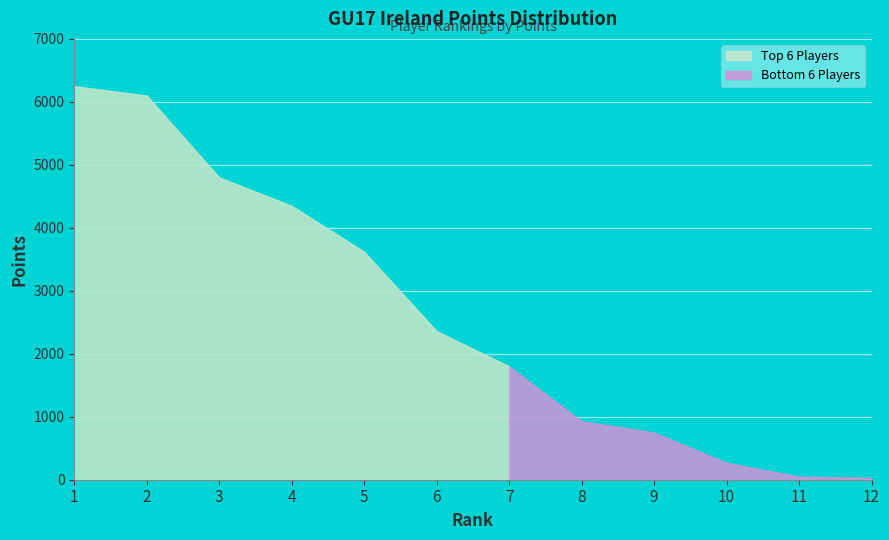

What is the greatest value displayed?

6250